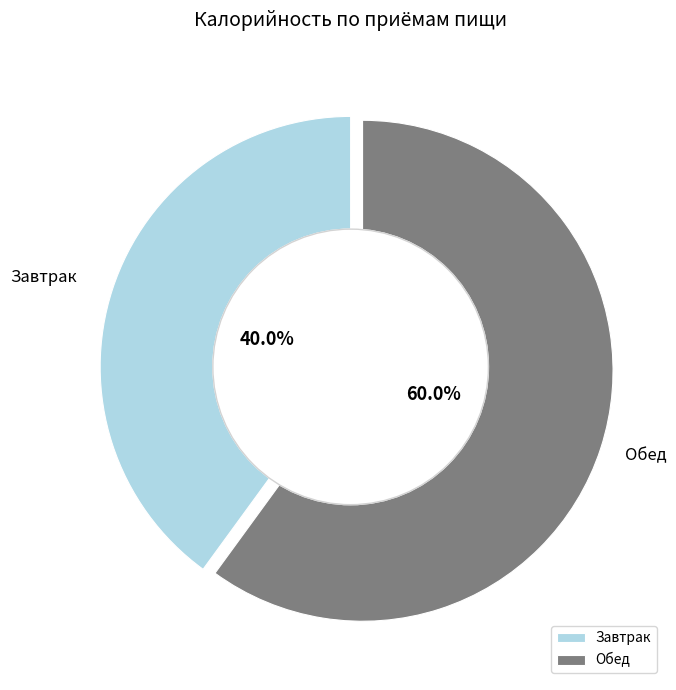

How many segments does this pie chart have?

2